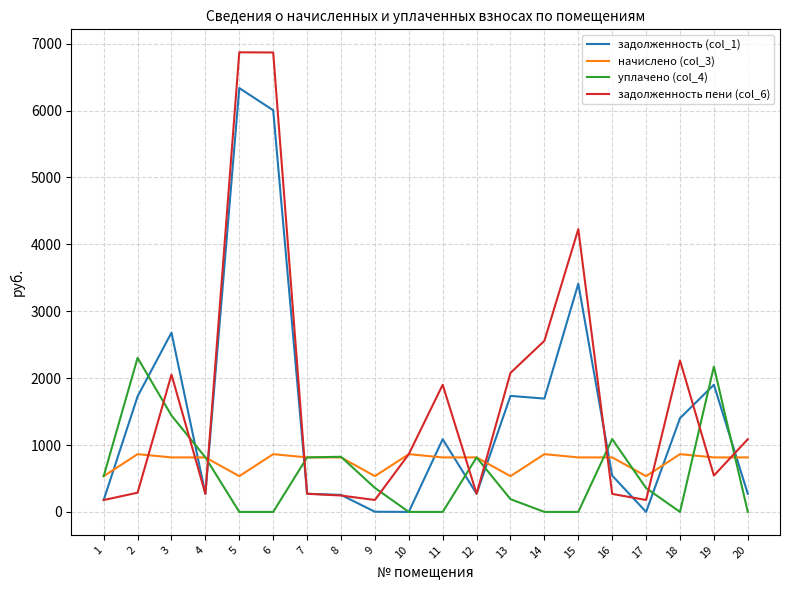

What is the spread (max minus min) of values at 3?

1865.0